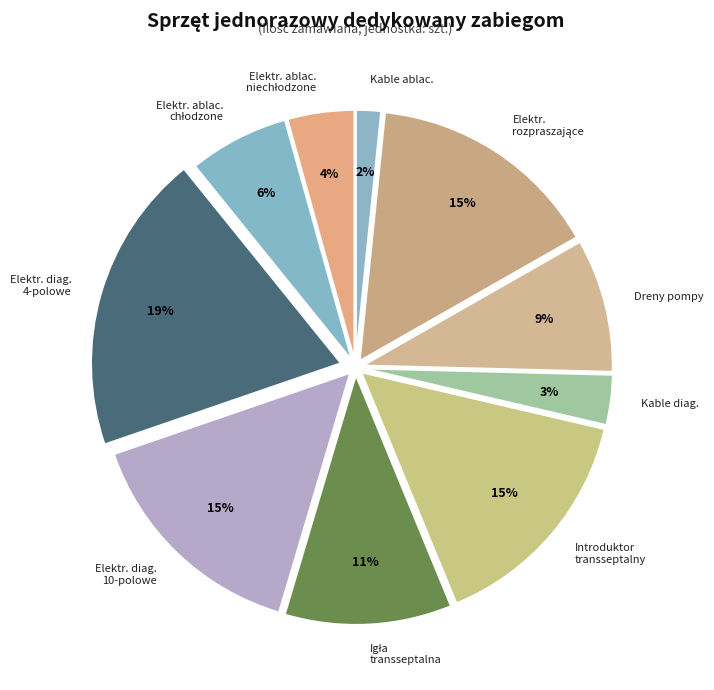

Does any single category account for the majority?

No